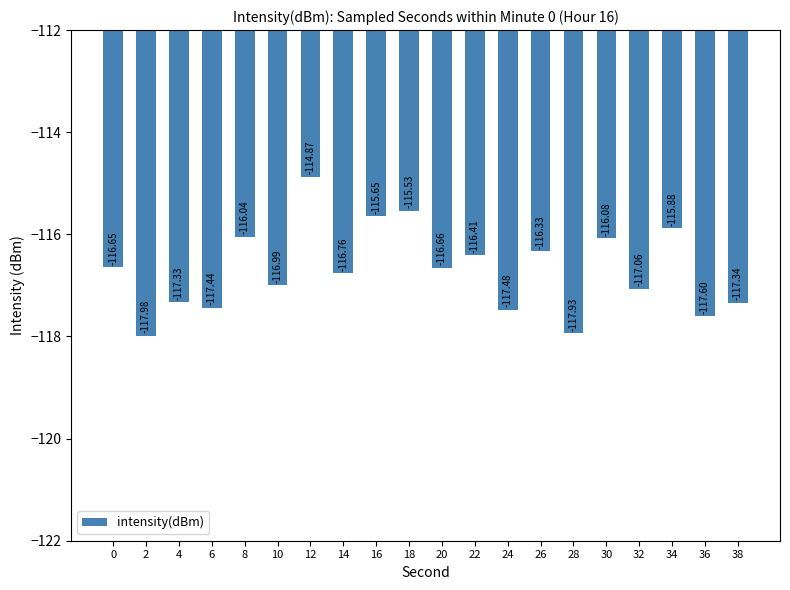

How many series are shown in this chart?

1